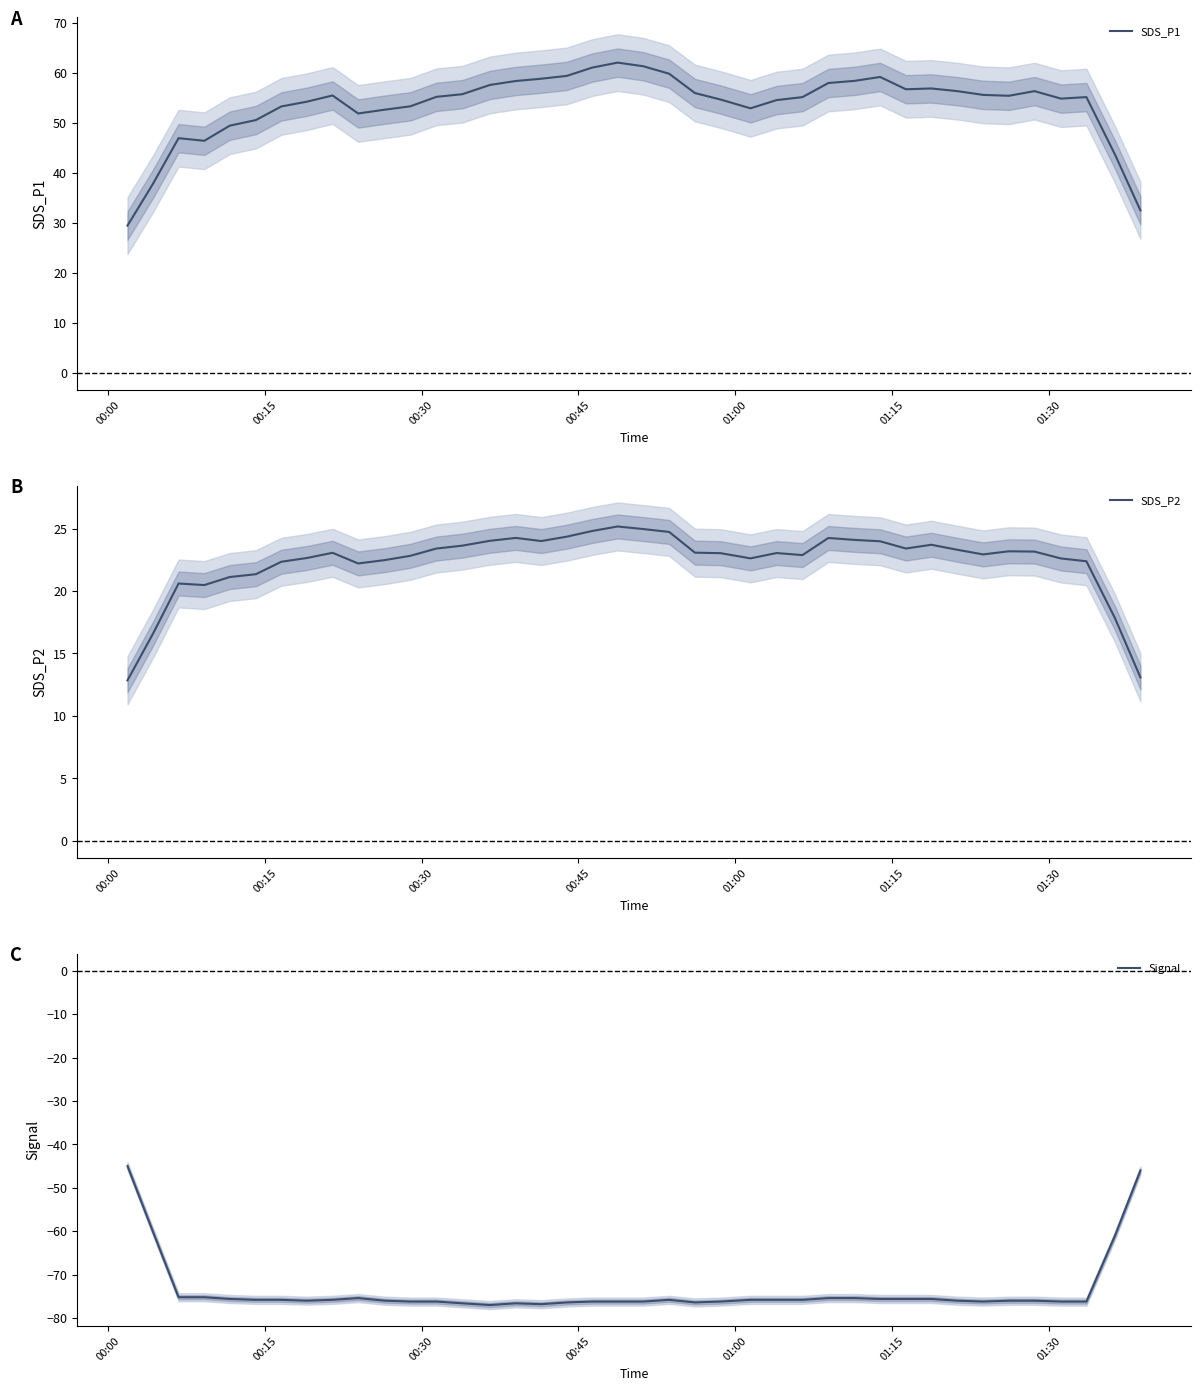

Which series has the widest spread of values?

SDS_P1